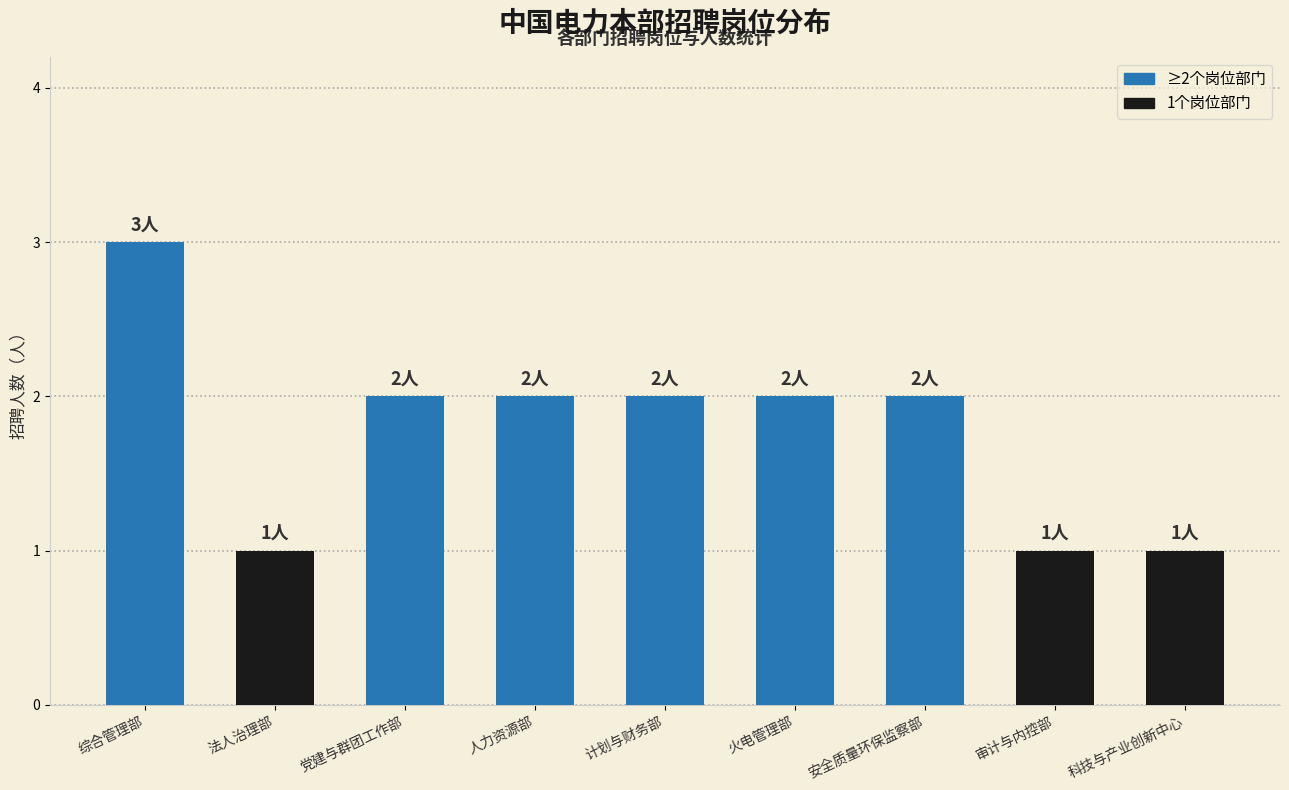

Reading left to right, transcribe all the data shown in this chart.

综合管理部=3	法人治理部=1	党建与群团工作部=2	人力资源部=2	计划与财务部=2	火电管理部=2	安全质量环保监察部=2	审计与内控部=1	科技与产业创新中心=1